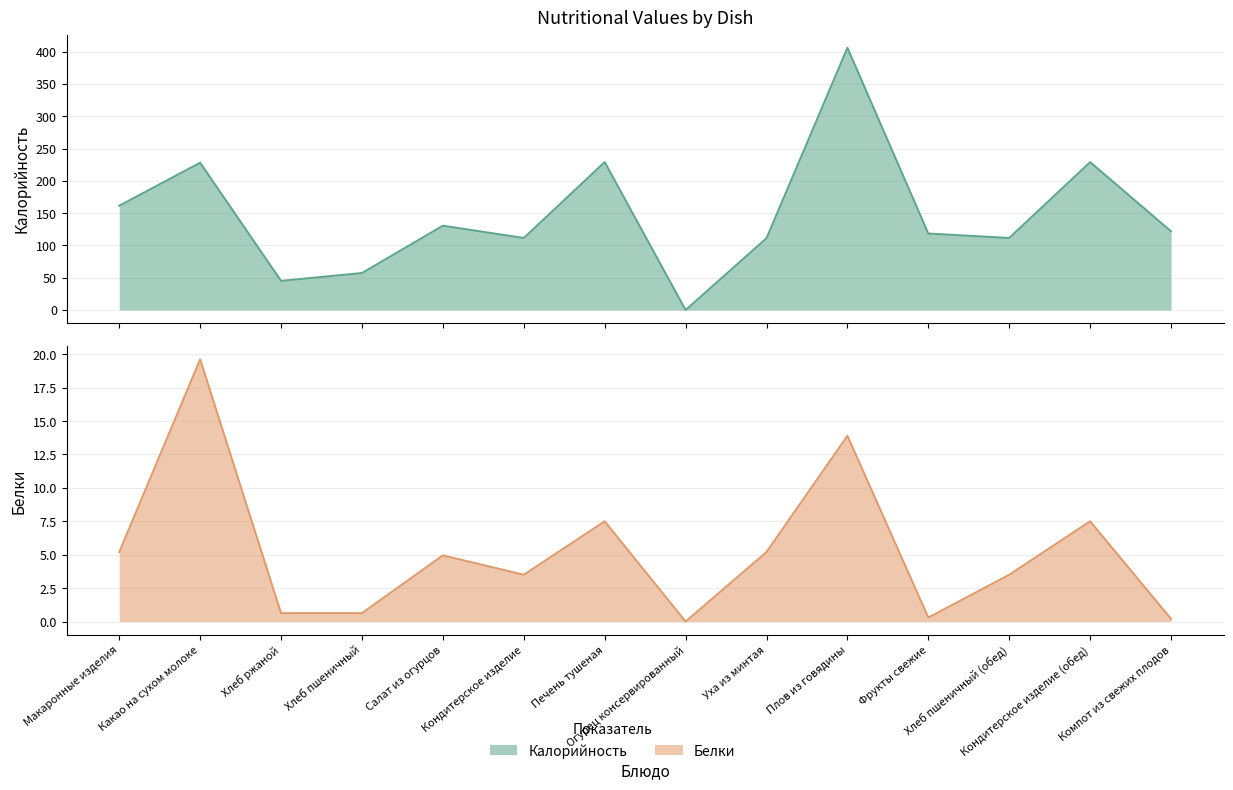

Which series changed the most between Хлеб пшеничный (обед) and Кондитерское изделие (обед)?

Калорийность